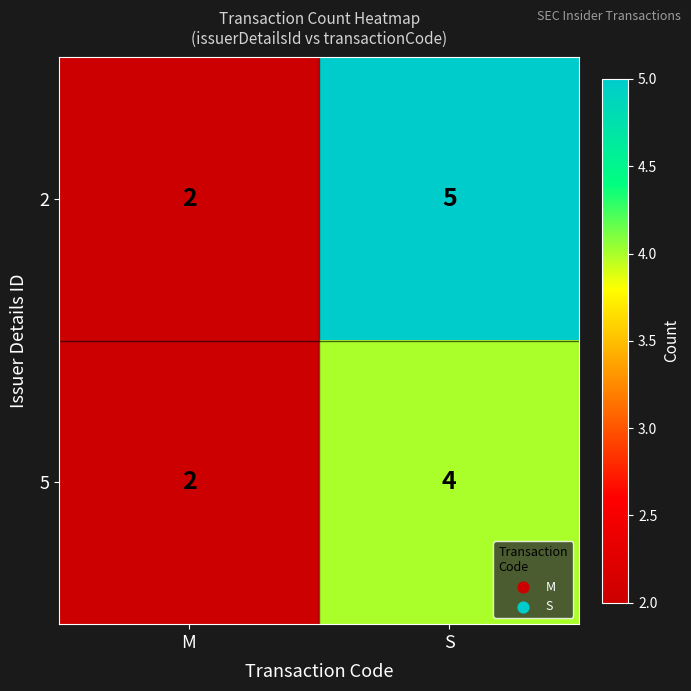

At which category is the sum across all series the highest?

S